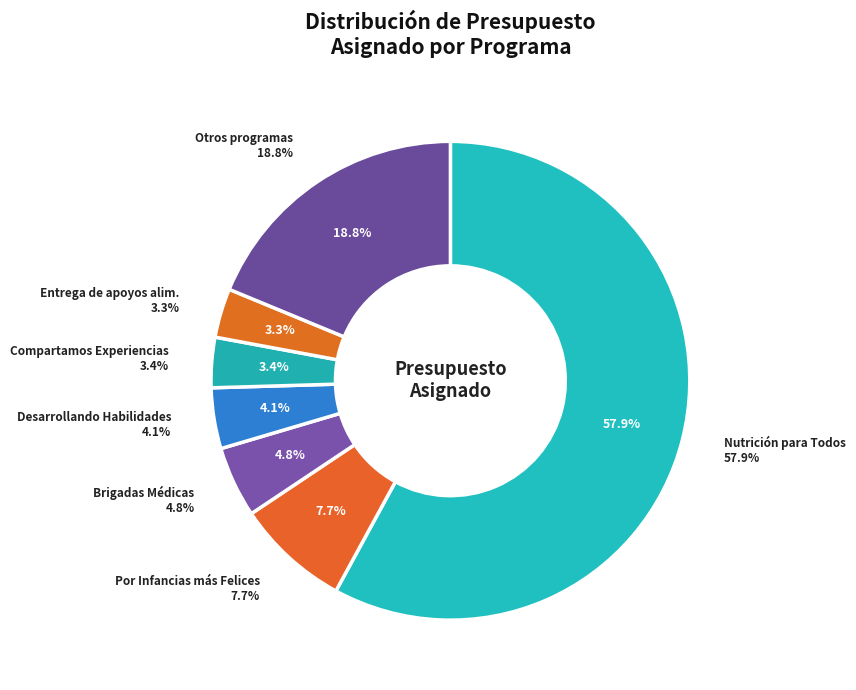

True or false: Por Infancias más Felices (CENDI) accounts for 8% of the total.

True